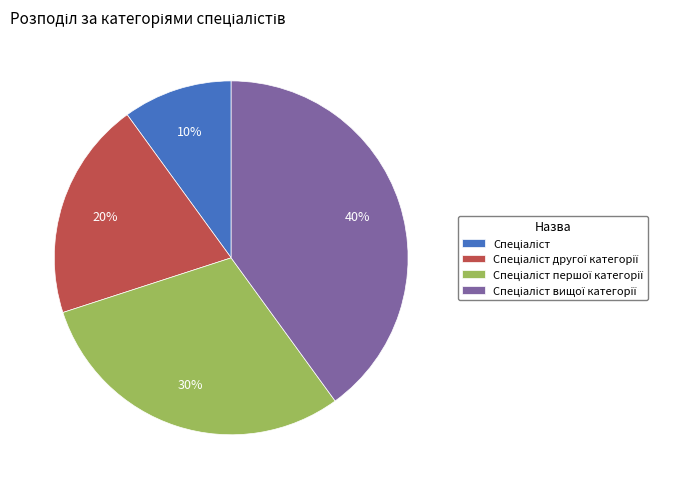

To the nearest percent, what is the difference between the largest and smallest slice percentages?

30%